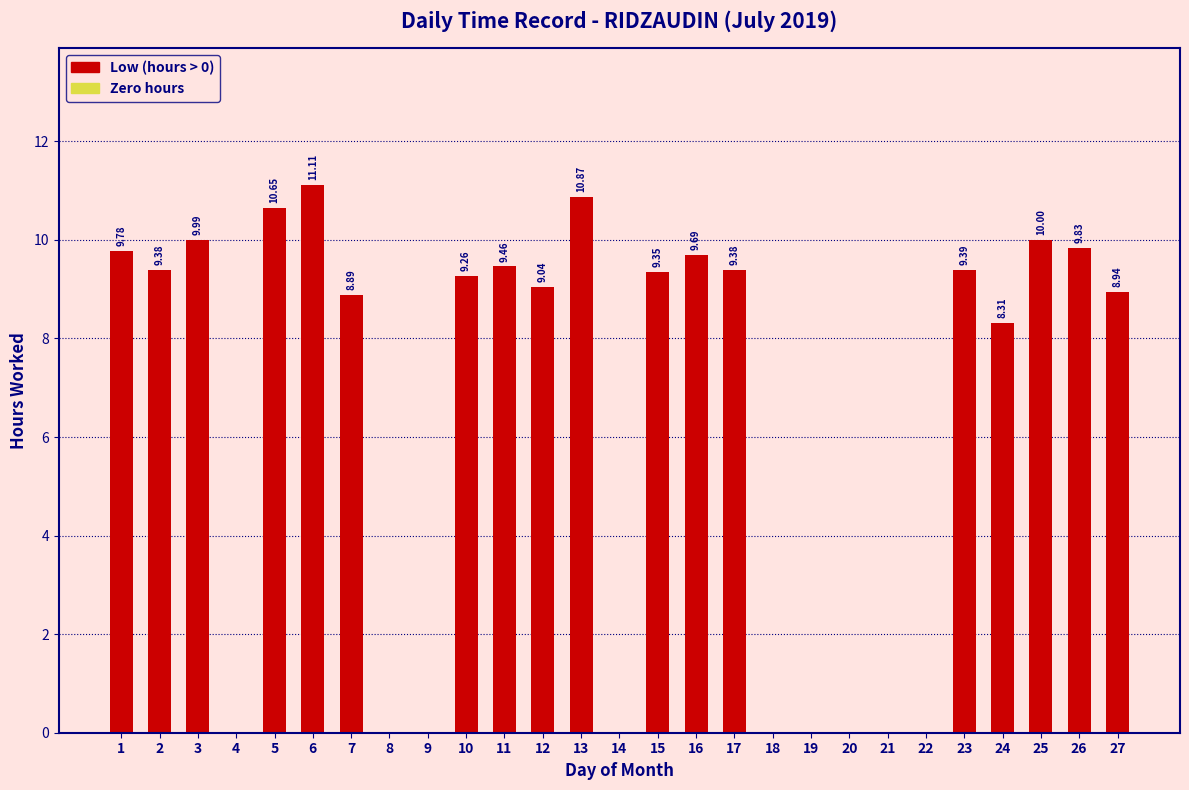

What is the sum of the values at 23 and 15?

18.7